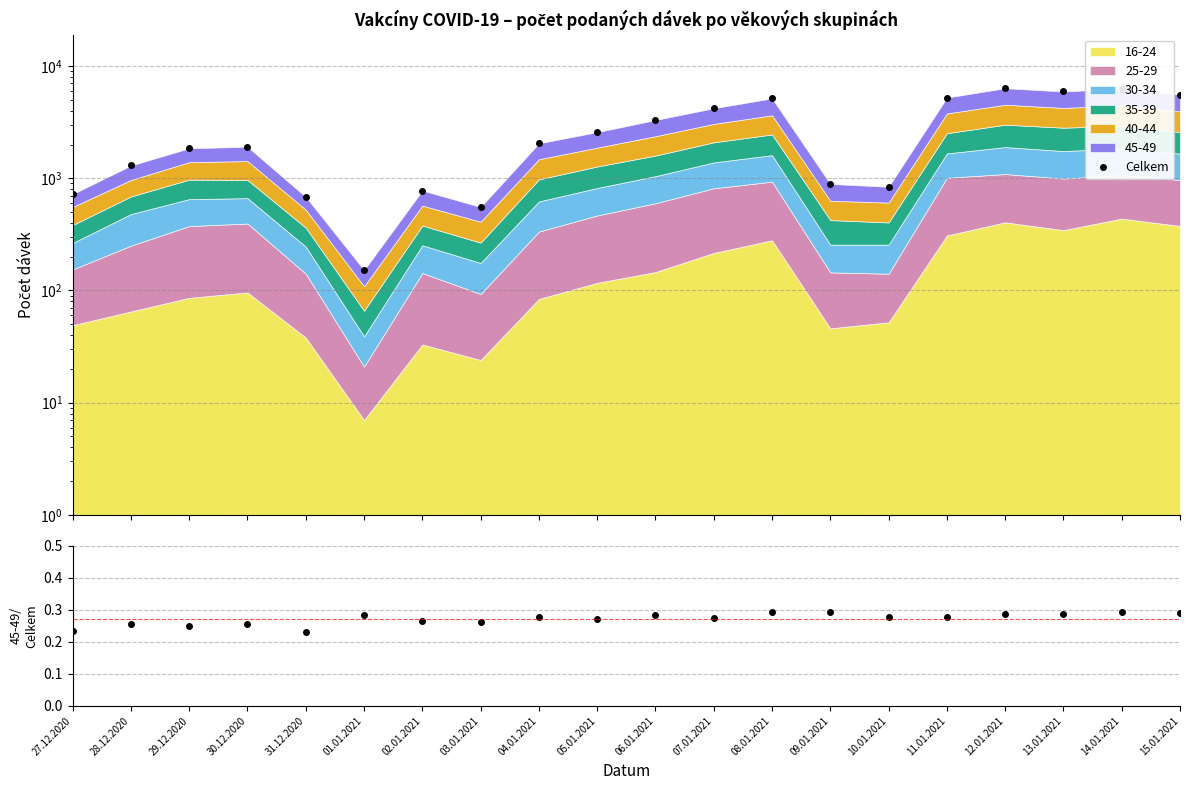

What is the average value of the 45-49 / Celkem series?

0.3